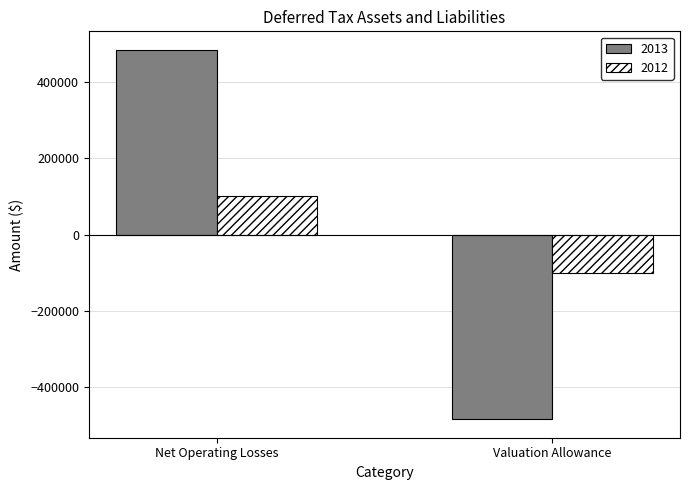

Is it true that 2013 equals -484063 at Valuation Allowance?

True